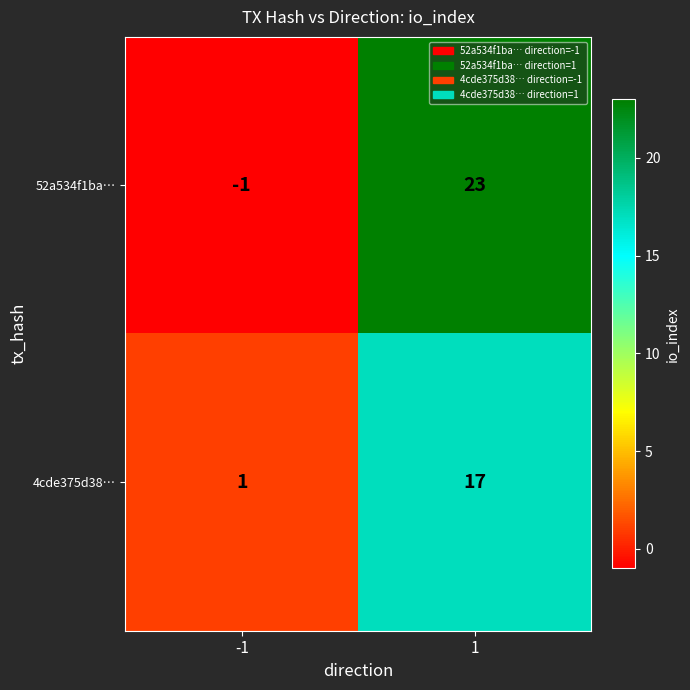

What is the average value of the 4cde375d38… series?

9